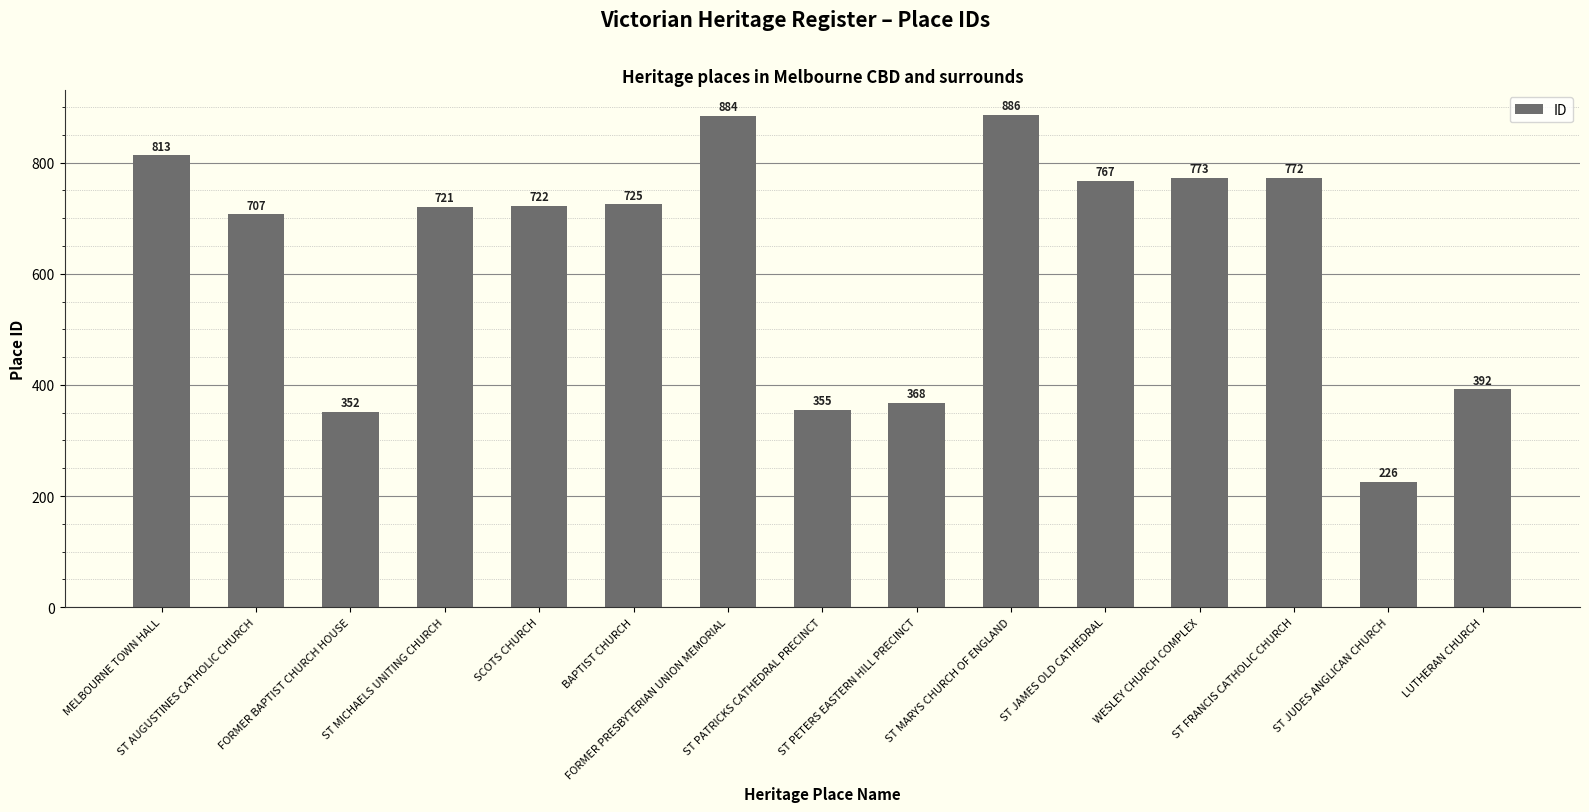

What is the maximum value shown in the chart?

886